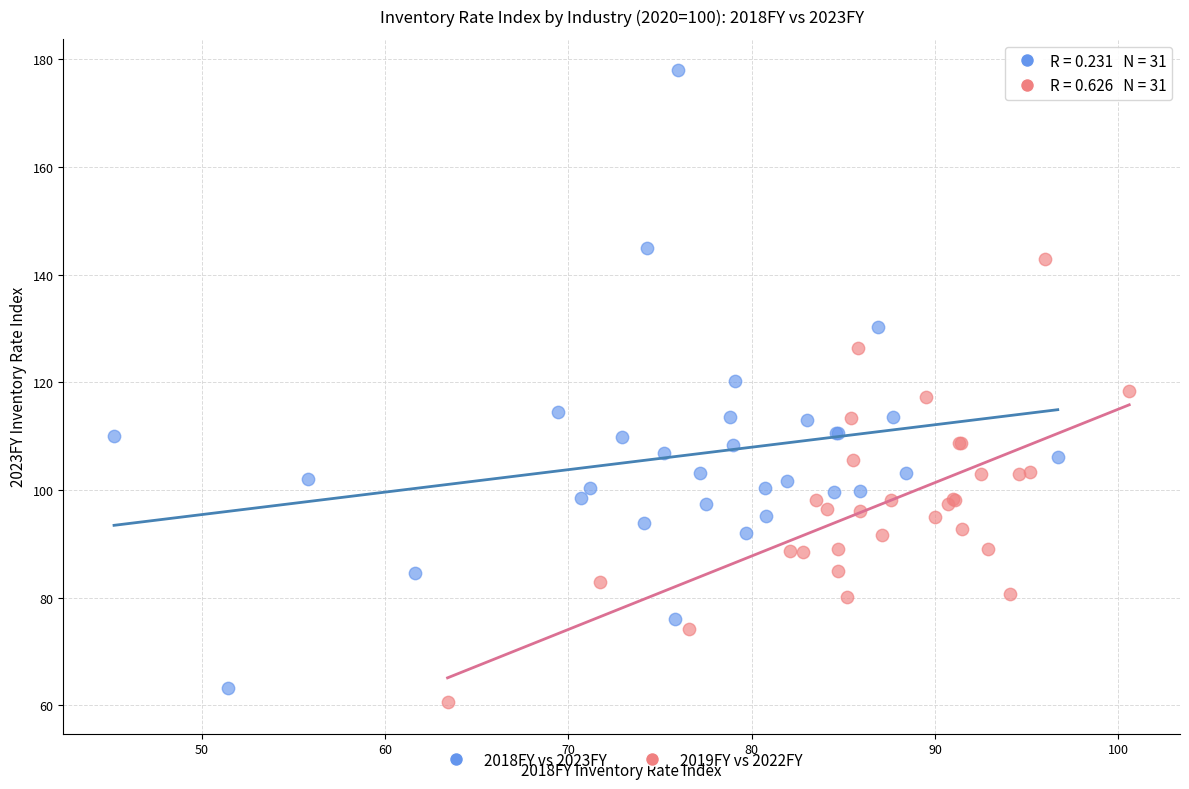

What are all the series names shown in the legend?

2018FY vs 2023FY, 2019FY vs 2022FY